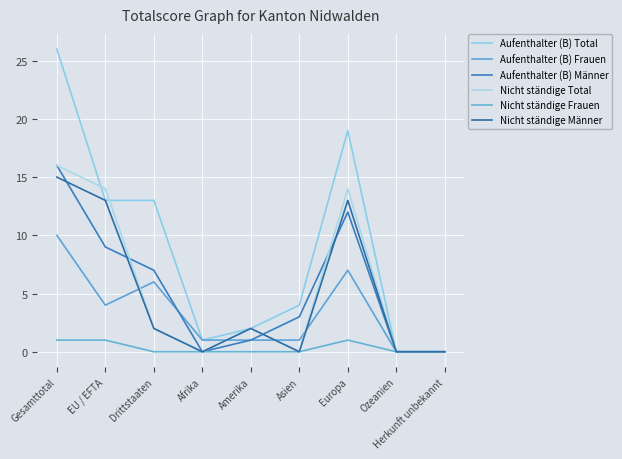

The value of Aufenthalter (B) Total at Herkunft unbekannt is -15. True or false?

False